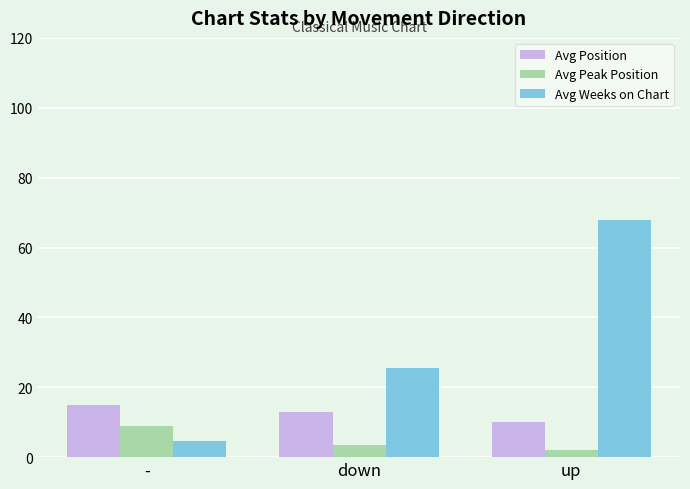

What is the minimum value for Avg Position?

10.0